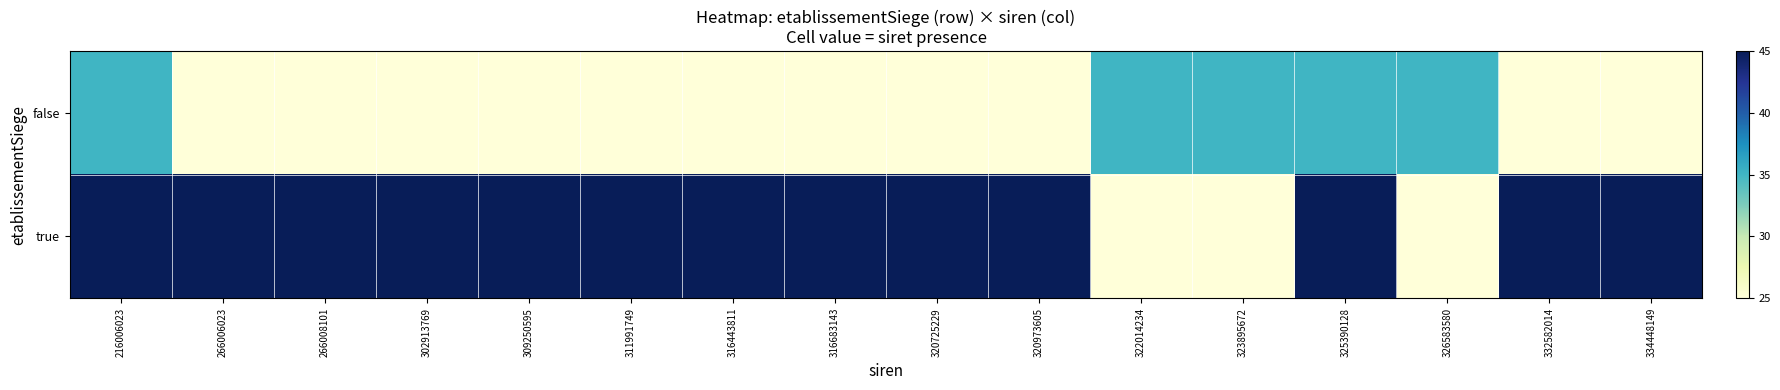

Which series has the widest spread of values?

true